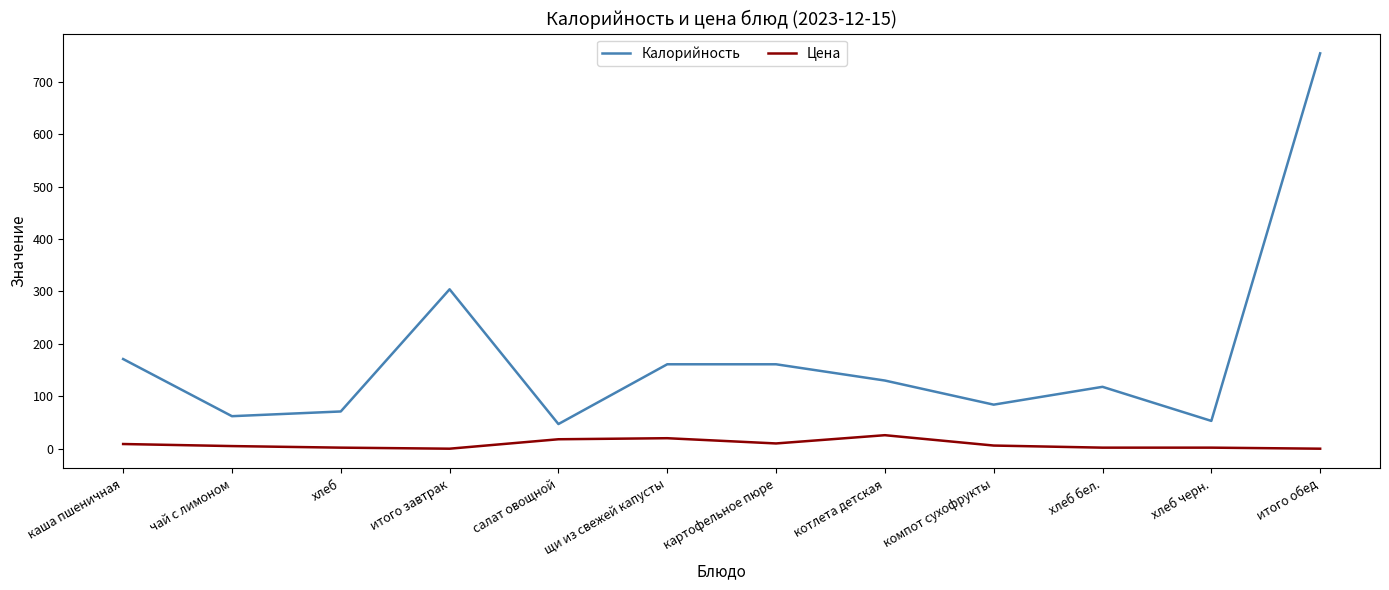

The Калорийность series shows 111.8 at щи из свежей капусты. True or false?

False